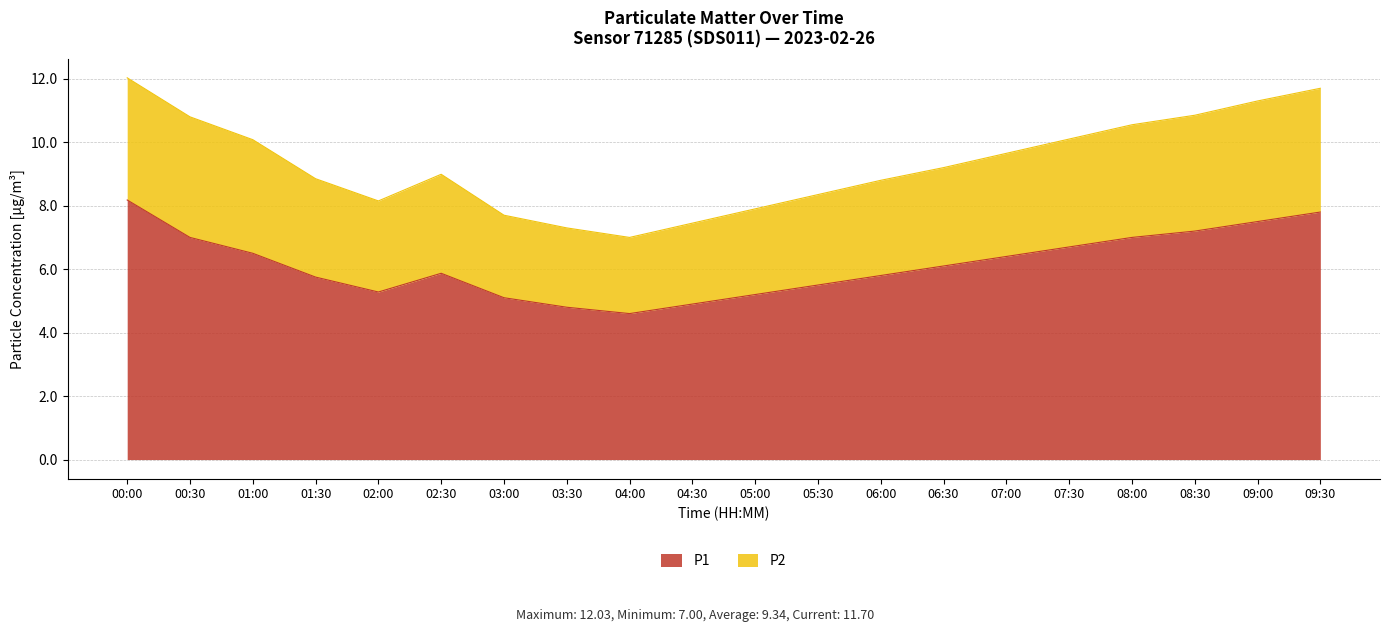

Where is the first local minimum for P2?

02:00